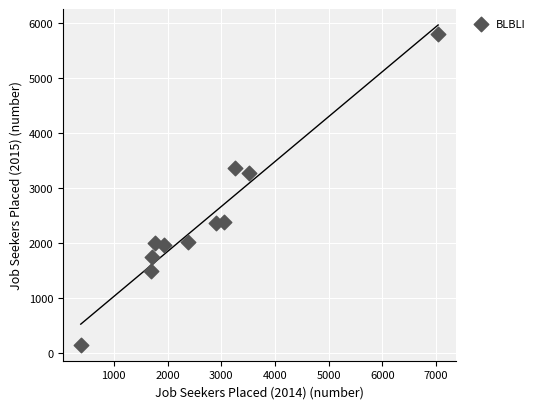

What is the range of X values (max minus min)?

6651